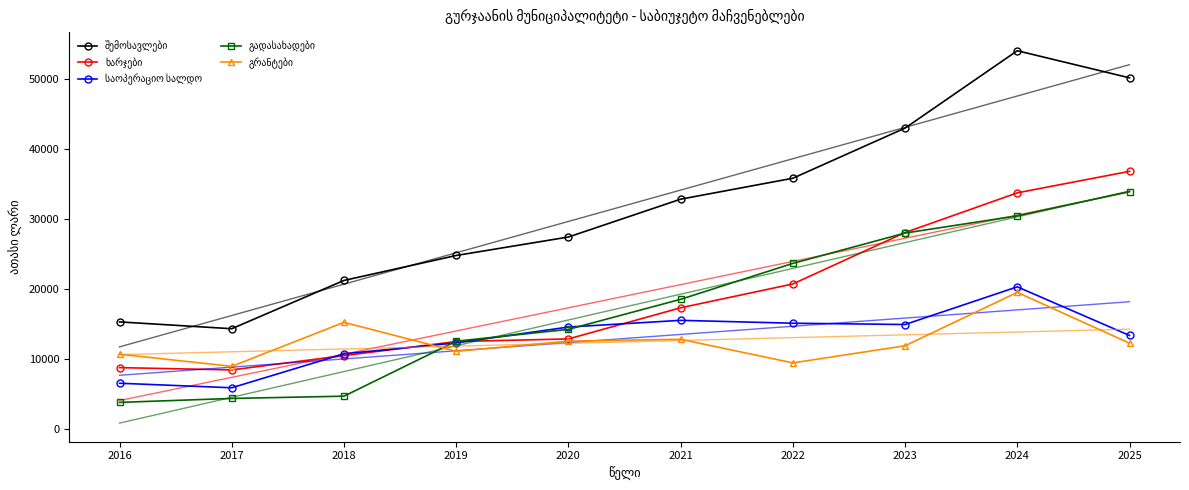

Count the number of categories in the chart.

10